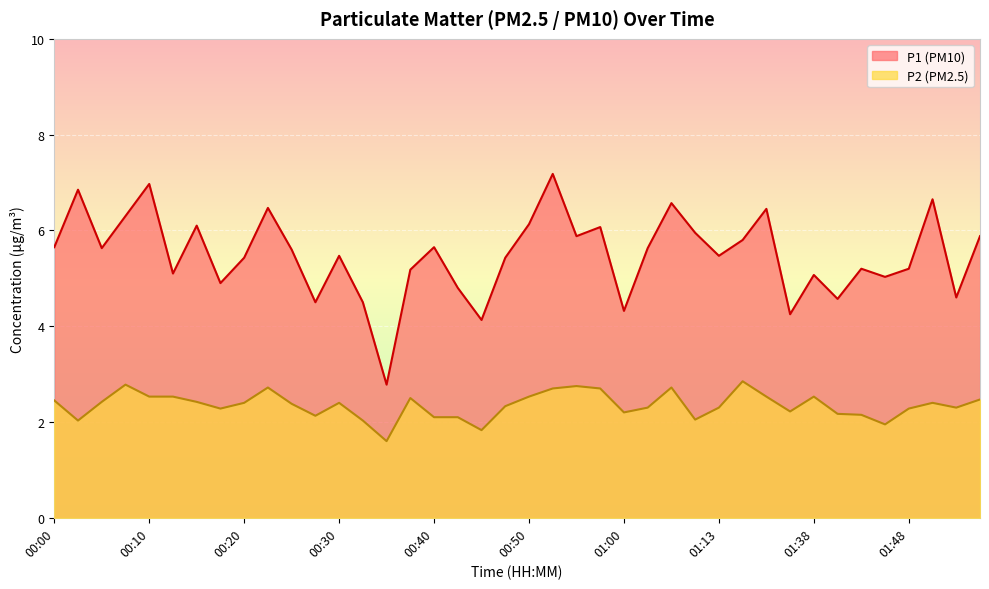

What is the sum of the P1 values at 00:45 and 01:56?

10.0